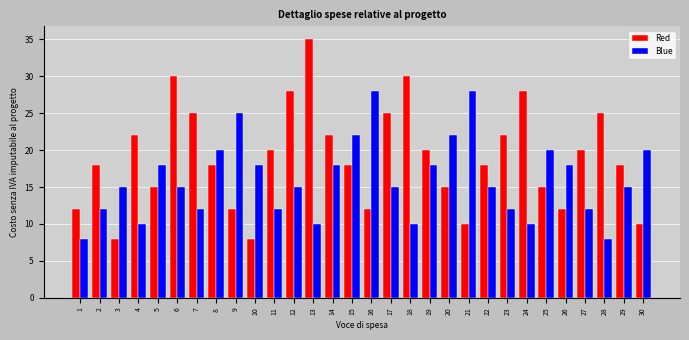

What value does the Blue series have at 17?

15